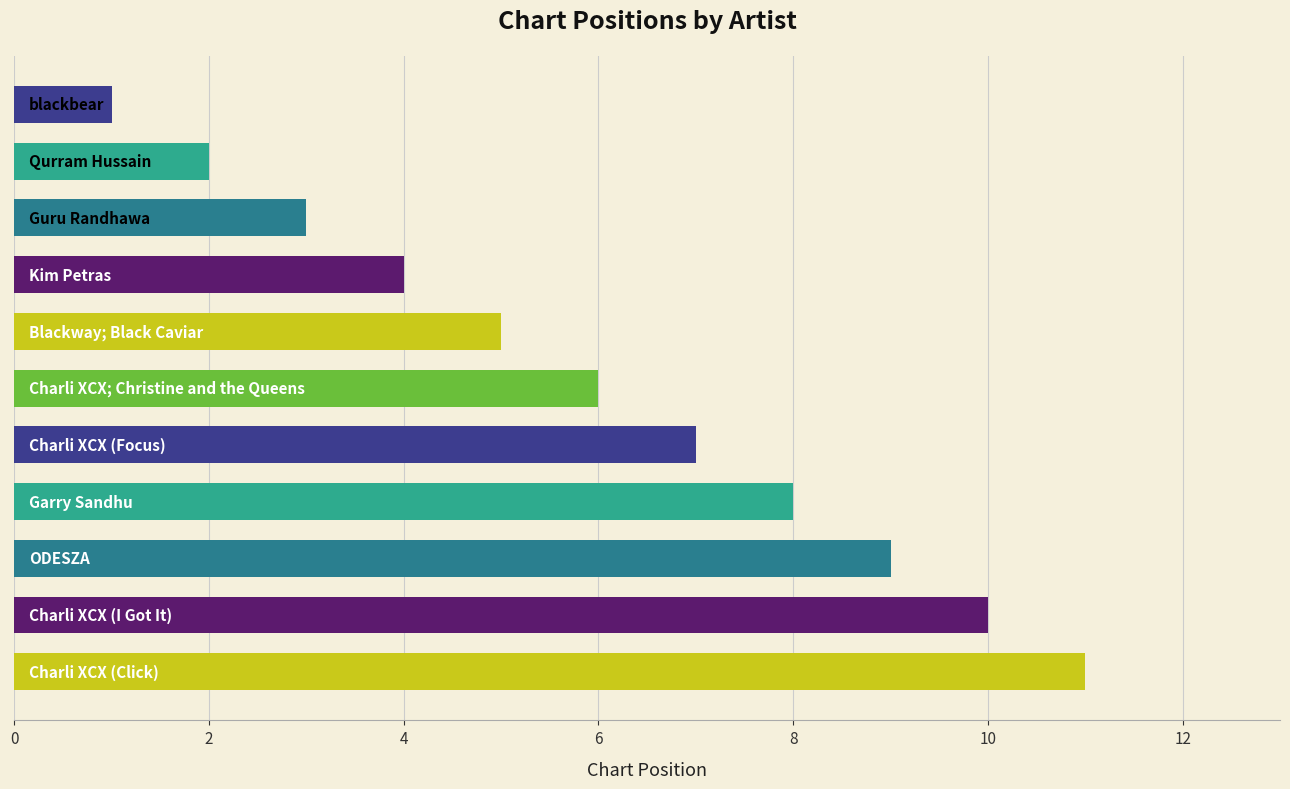

What is the sum of all values?

66